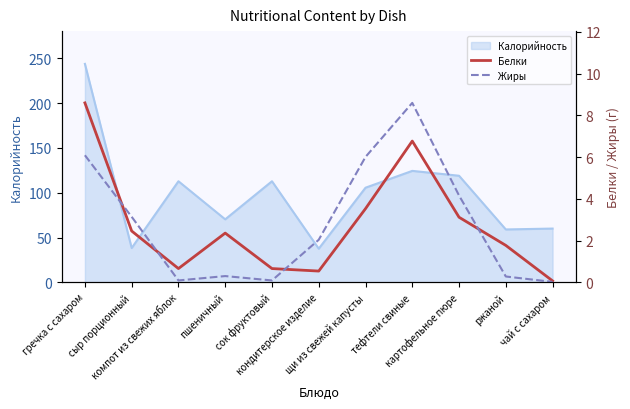

What position from the right is кондитерское изделие?

6